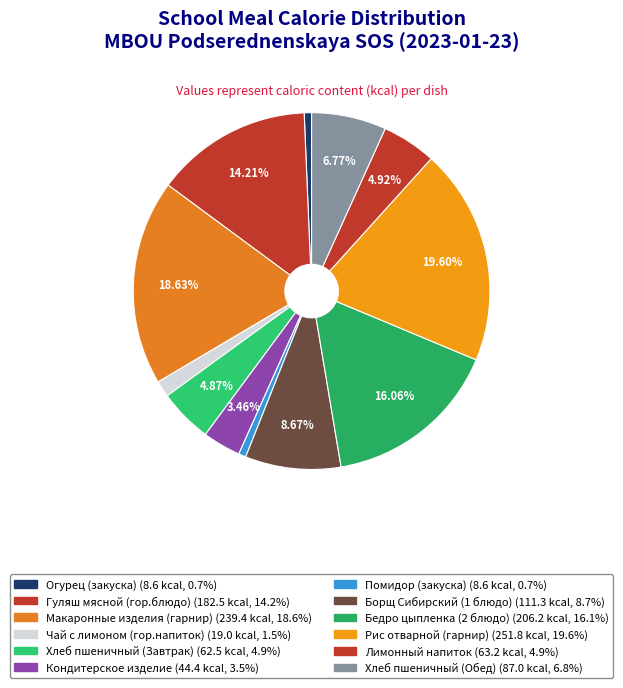

How much of the chart is everything except Борщ Сибирский (1 блюдо)?

91.3%